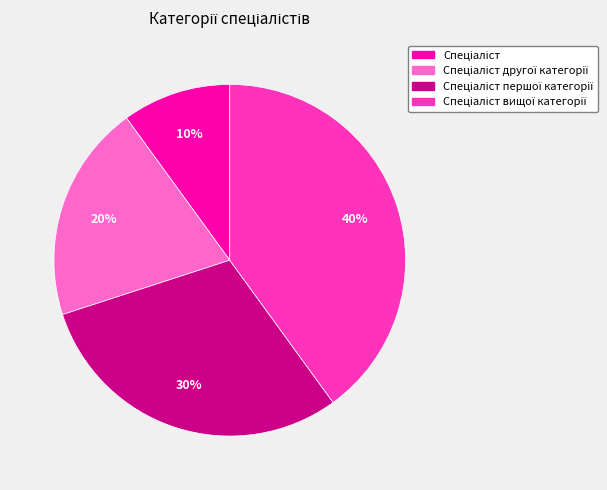

Does any single category account for the majority?

No